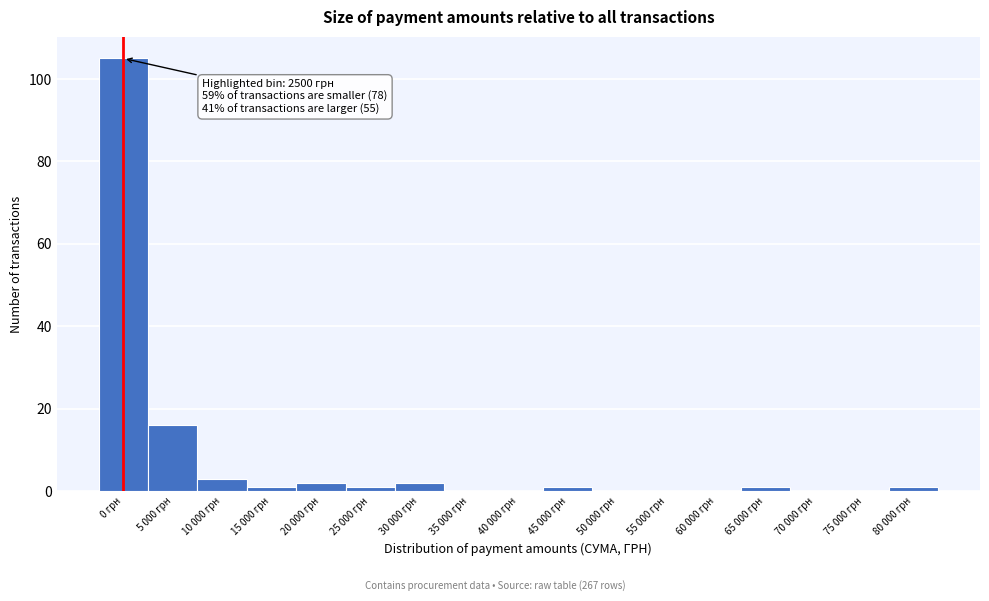

Reading left to right, extract all data points from this chart.

0 грн=105	5 000 грн=16	10 000 грн=3	15 000 грн=1	20 000 грн=2	25 000 грн=1	30 000 грн=2	35 000 грн=0	40 000 грн=0	45 000 грн=1	50 000 грн=0	55 000 грн=0	60 000 грн=0	65 000 грн=1	70 000 грн=0	75 000 грн=0	80 000 грн=1